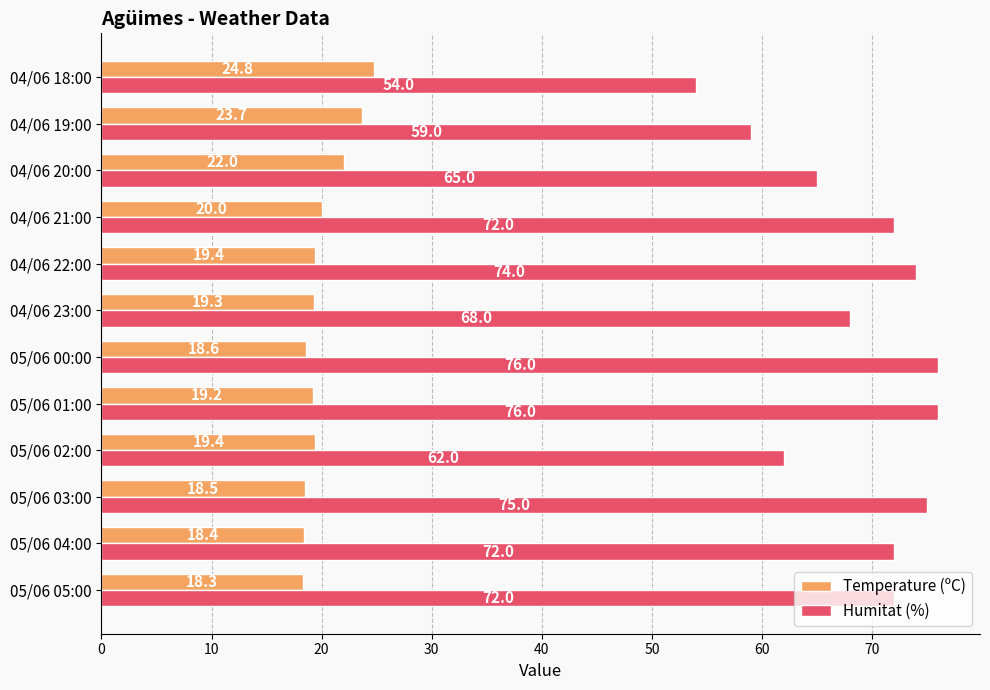

Where is Temperature (ºC) nearest to the value 21?

04/06 21:00